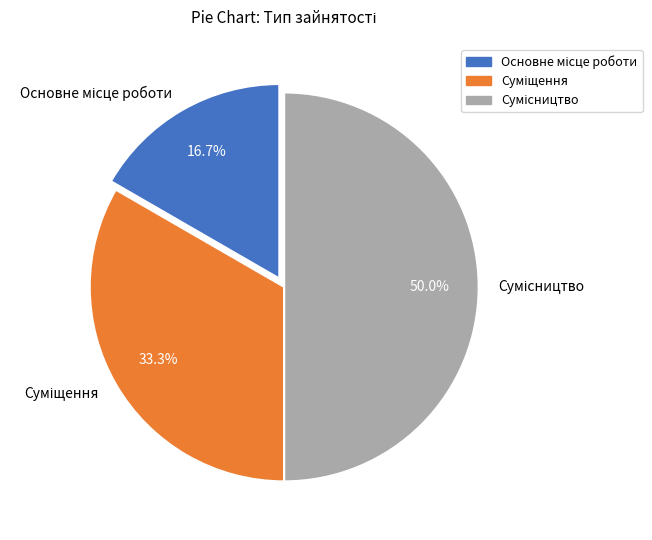

What percentage do Сумісництво and Основне місце роботи together represent?

66.7%